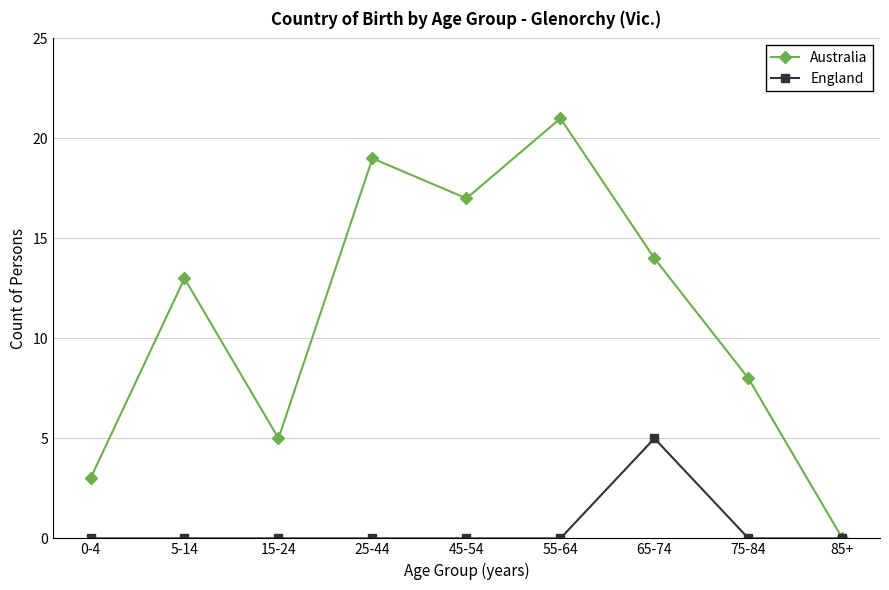

Which series has the largest total across all categories?

Australia